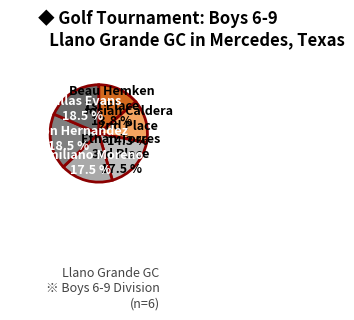

How many slices are in this pie chart?

6